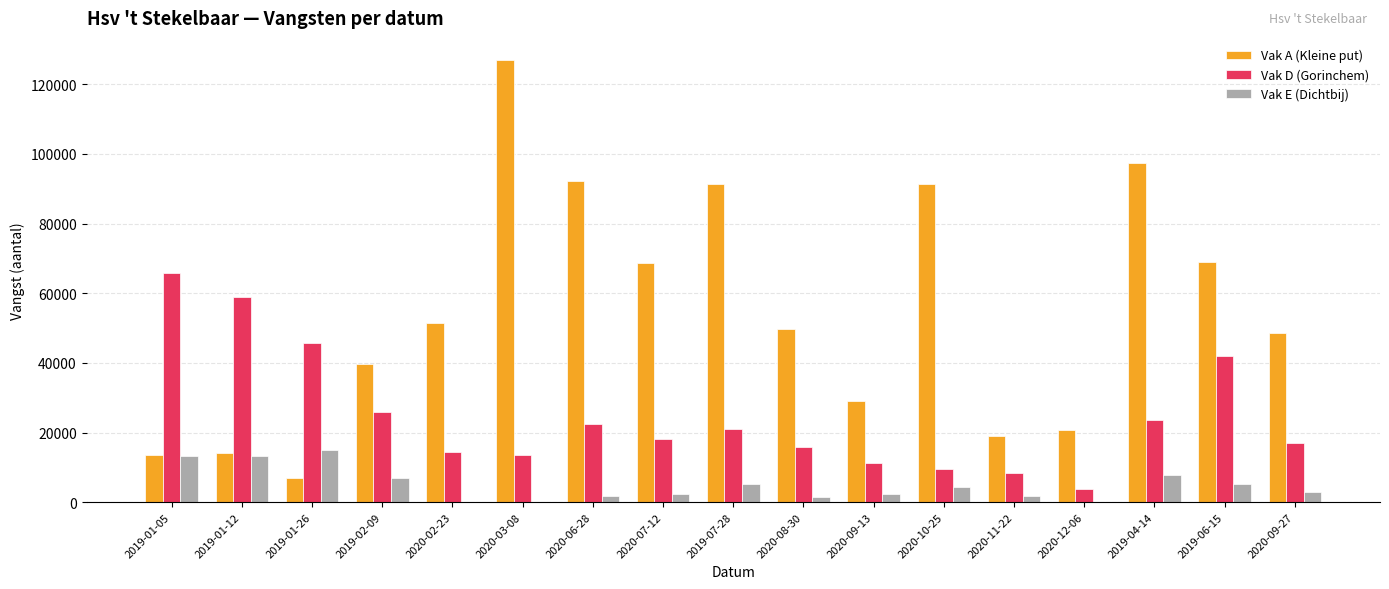

Is the value of Vak D (Gorinchem) at 2020-09-27 greater than the value of Vak E (Dichtbij) at 2020-07-12?

Yes